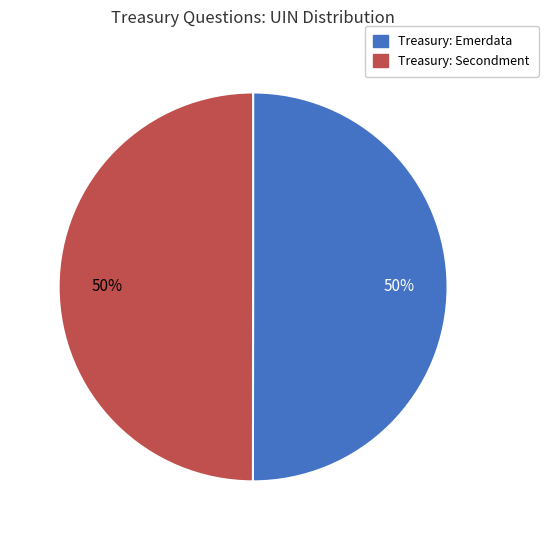

To the nearest percent, what is the average slice percentage?

50%